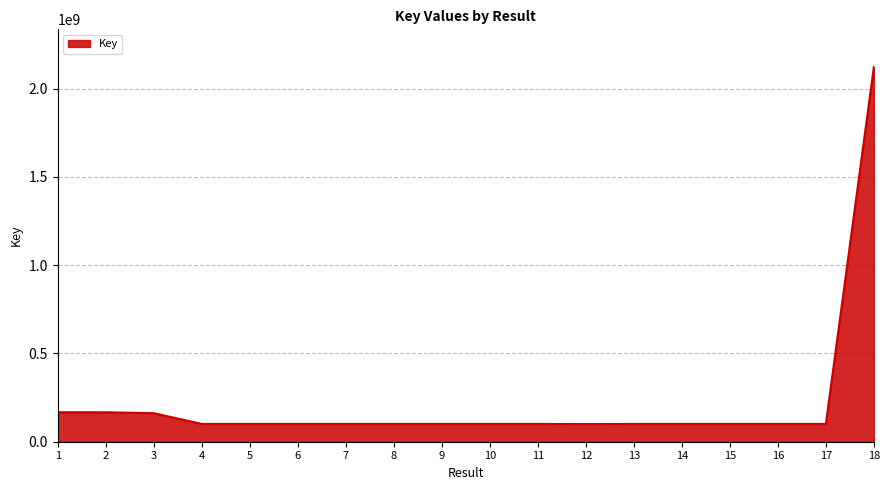

What is the difference between the values at 2 and 17?

66043691